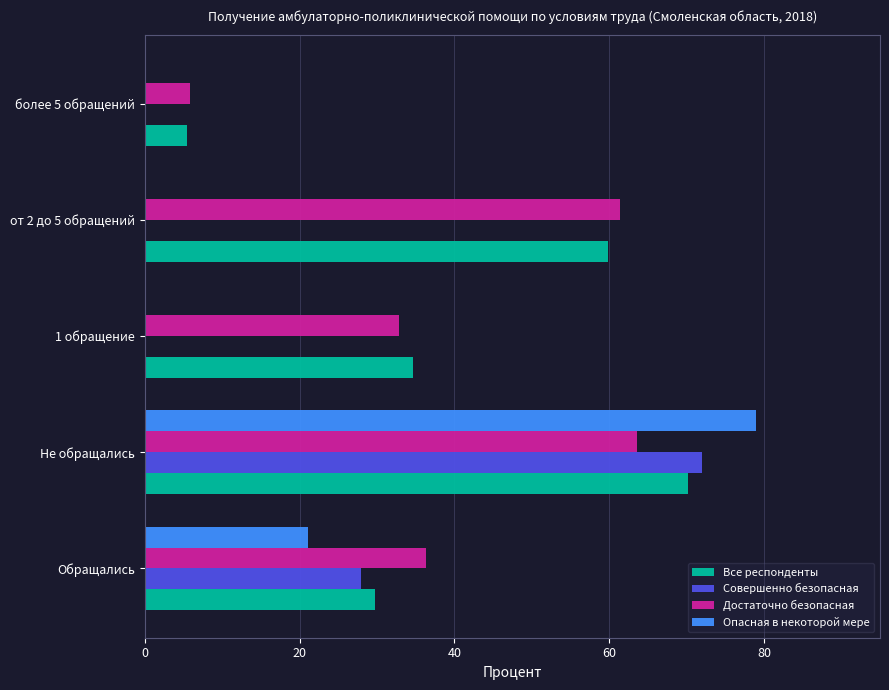

At which category is the sum across all series the highest?

Не обращались